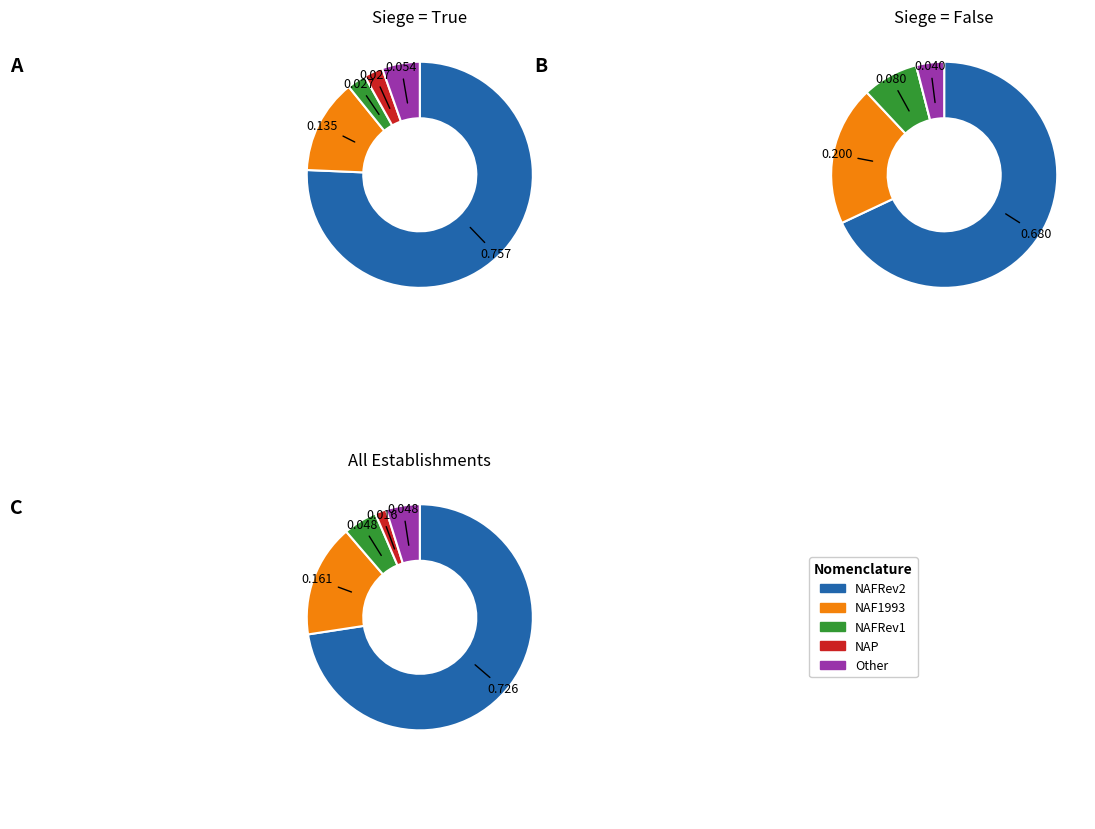

To the nearest percent, what is the average slice percentage?

20%